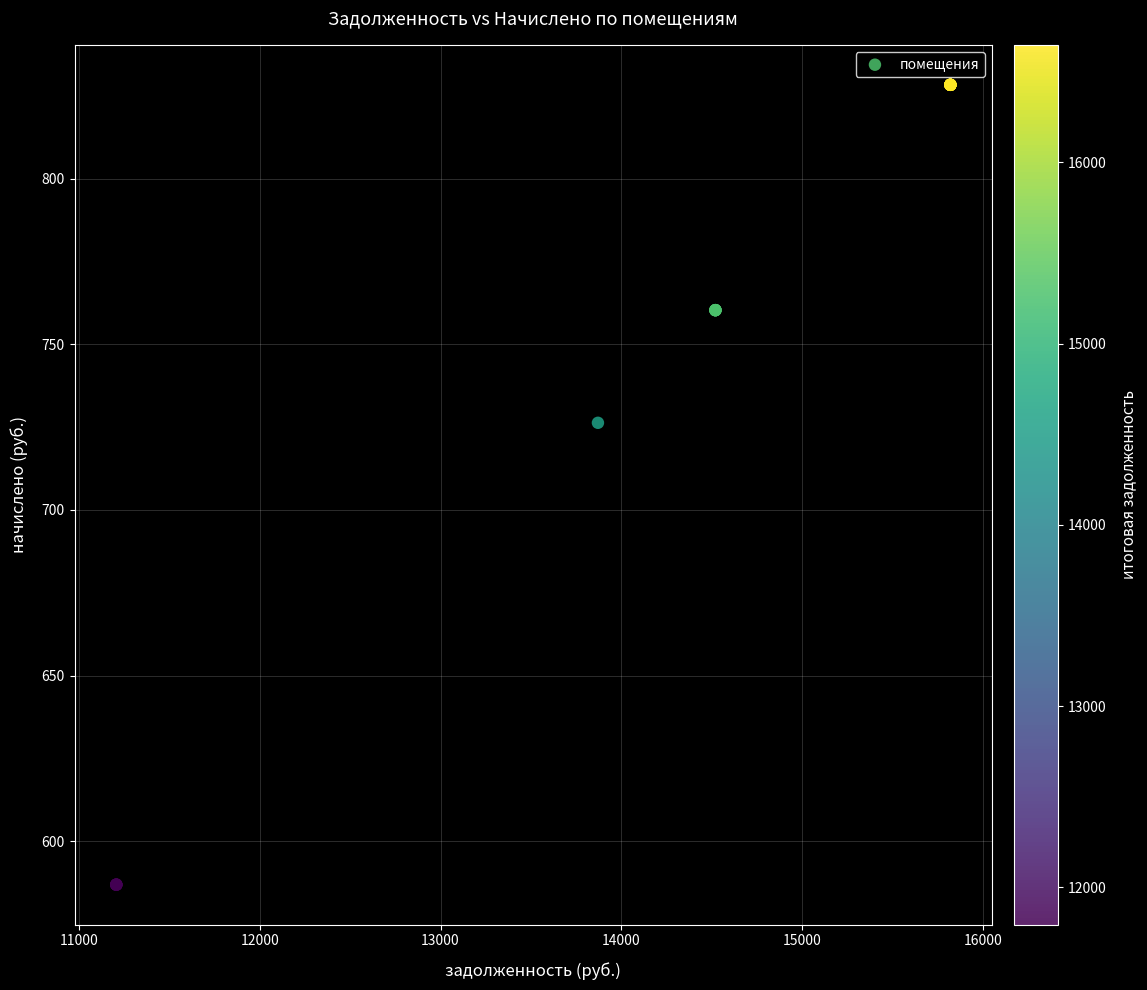

What Y value in the scatter plot is closest to 707?

726.3